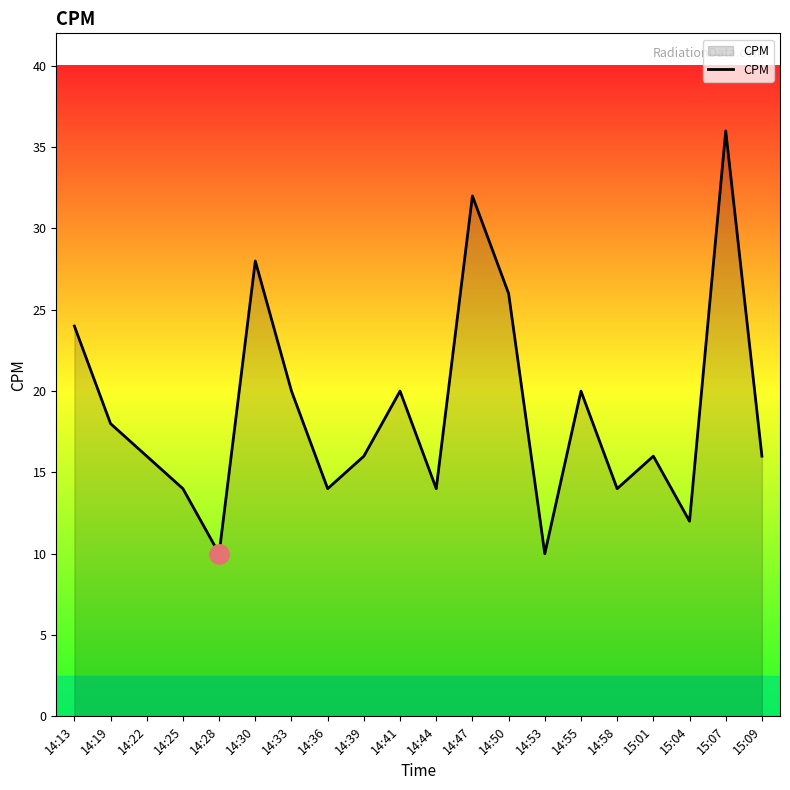

What position from the right is 15:01?

4